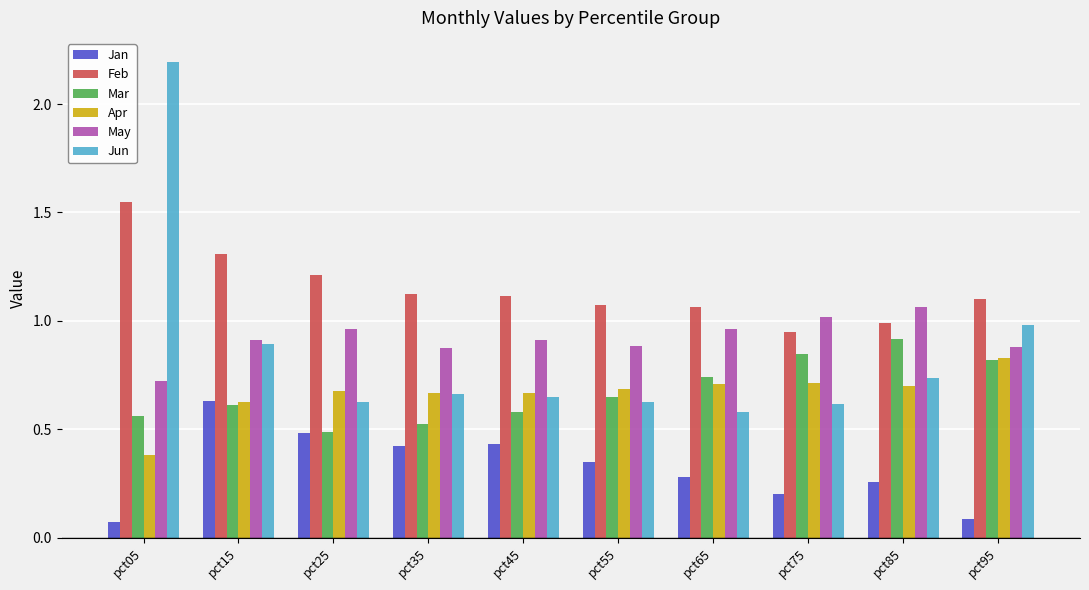

Which category has the highest value across all series?

pct05